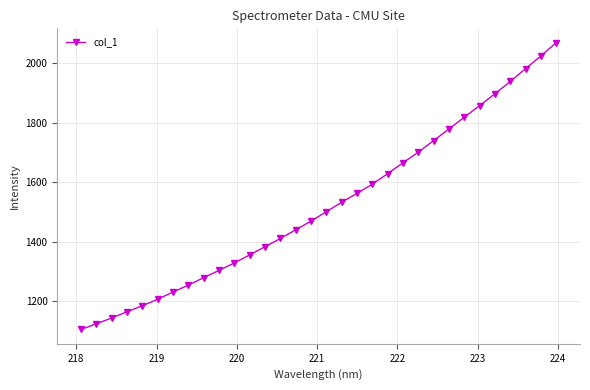

What is the smallest value displayed?

1105.8